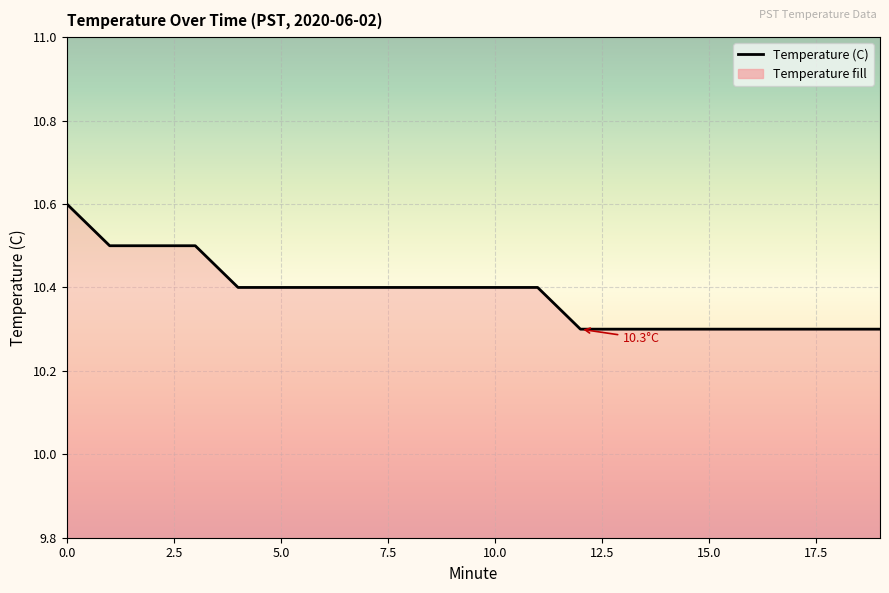

What is the greatest value displayed?

10.6